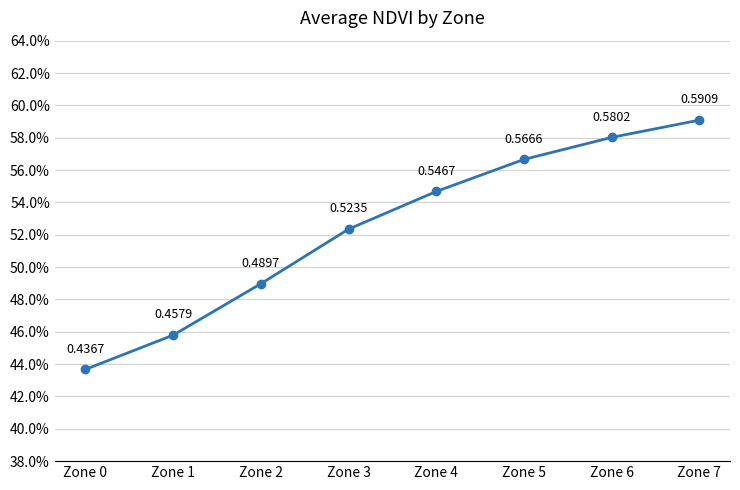

True or false: the data has more than 1 interior local peaks.

False